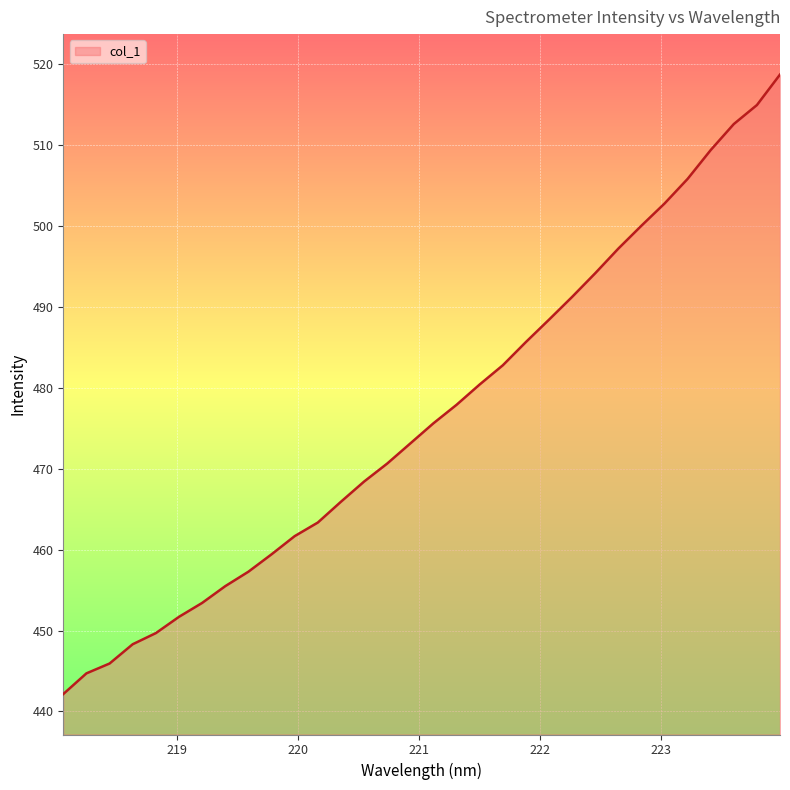

What is the greatest value displayed?

518.7